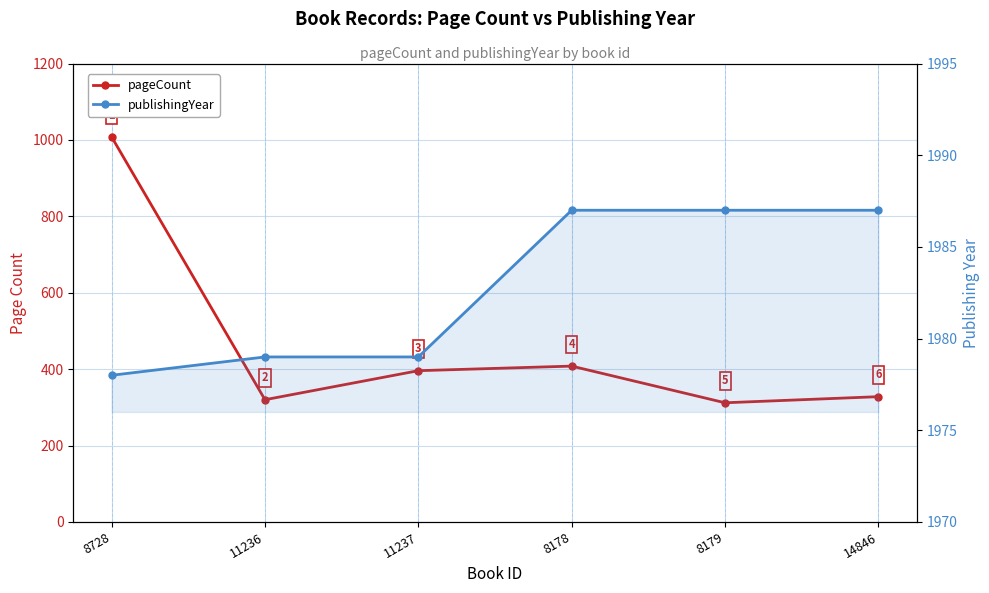

At how many categories does at least one series exceed 1437?

6